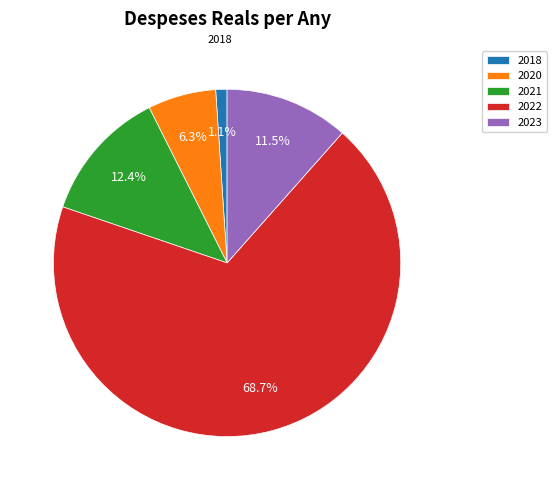

Between 2023 and 2022, which is larger?

2022